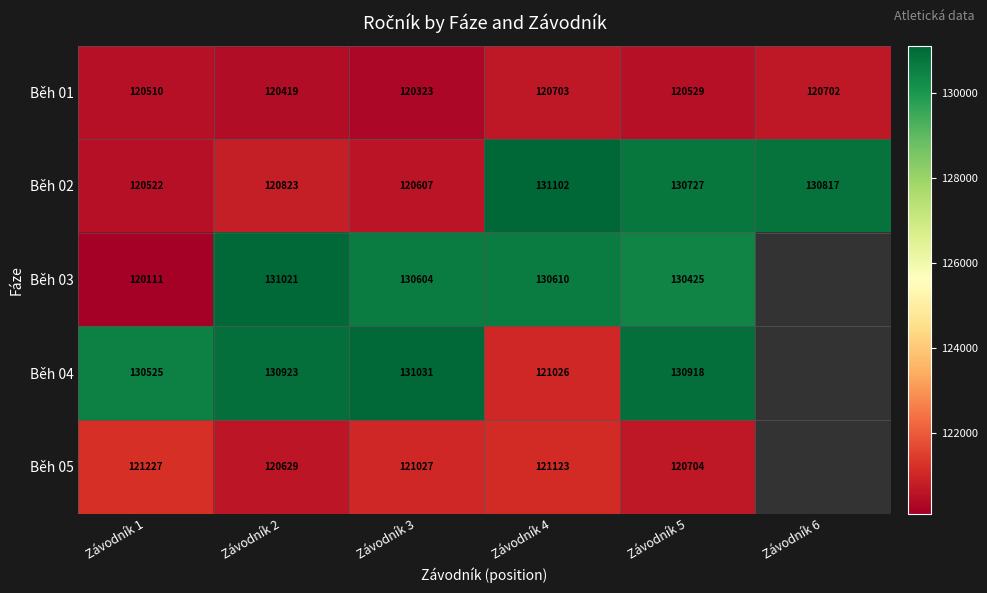

List the labels in order of Běh 01 value, smallest first.

Závodník 3, Závodník 2, Závodník 1, Závodník 5, Závodník 6, Závodník 4